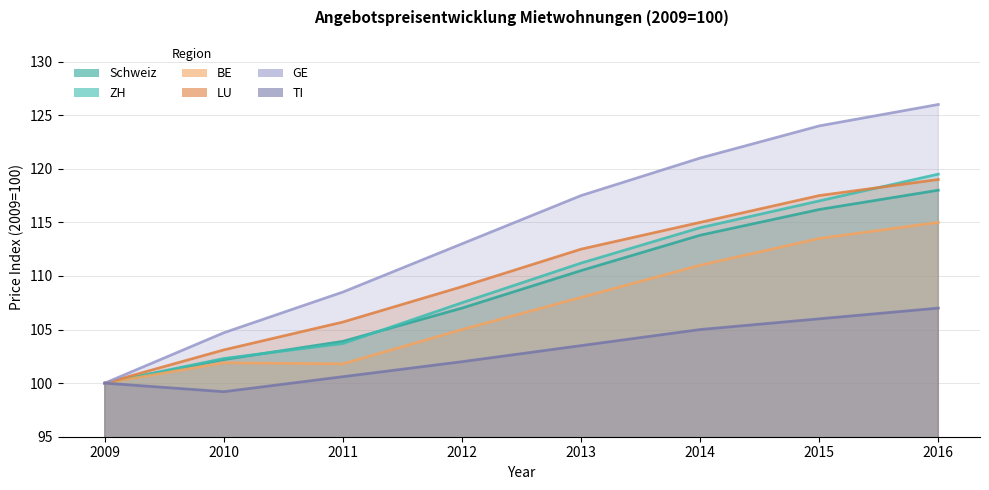

Reading left to right, what are all the values shown in this chart?

Schweiz: 100.0	102.2	103.9	107.0	110.5	113.8	116.2	118.0
ZH: 100.0	102.3	103.7	107.5	111.2	114.5	117.0	119.5
BE: 100.0	101.9	101.8	105.0	108.0	111.0	113.5	115.0
LU: 100.0	103.1	105.7	109.0	112.5	115.0	117.5	119.0
GE: 100.0	104.7	108.5	113.0	117.5	121.0	124.0	126.0
TI: 100.0	99.2	100.6	102.0	103.5	105.0	106.0	107.0